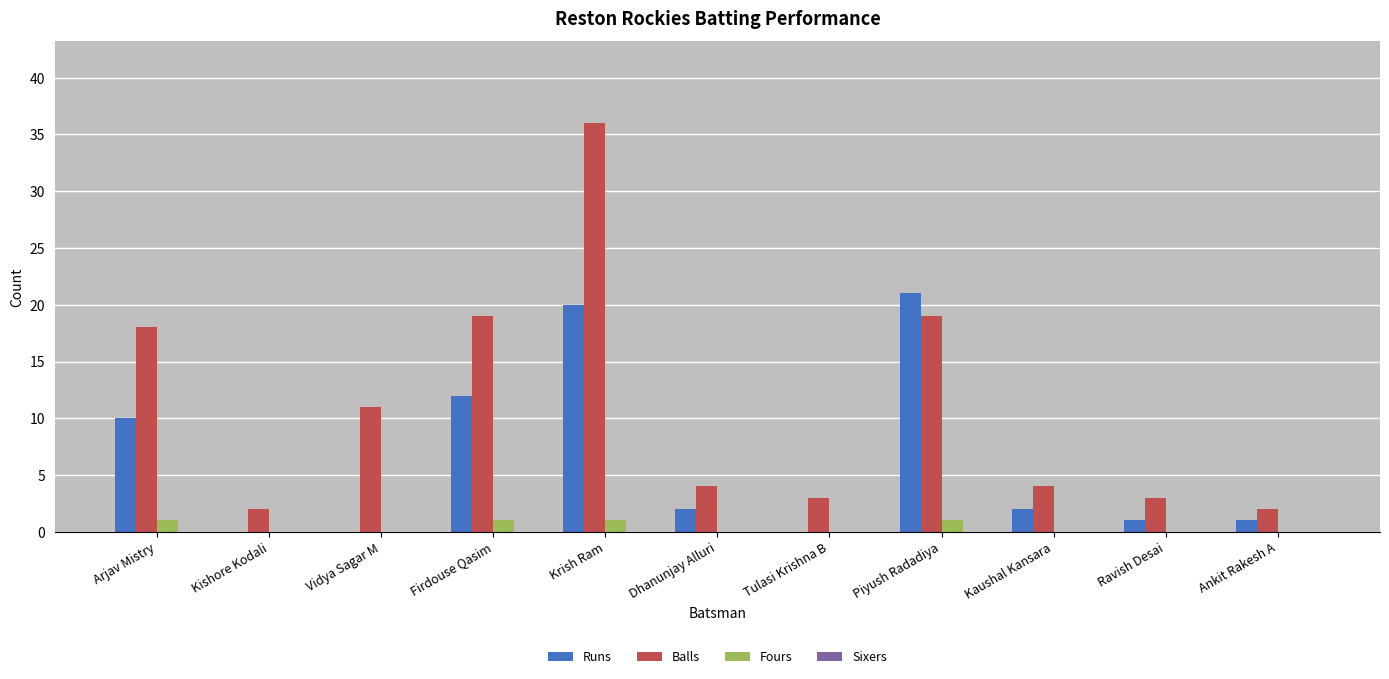

The Balls series shows 51 at Krish Ram. True or false?

False